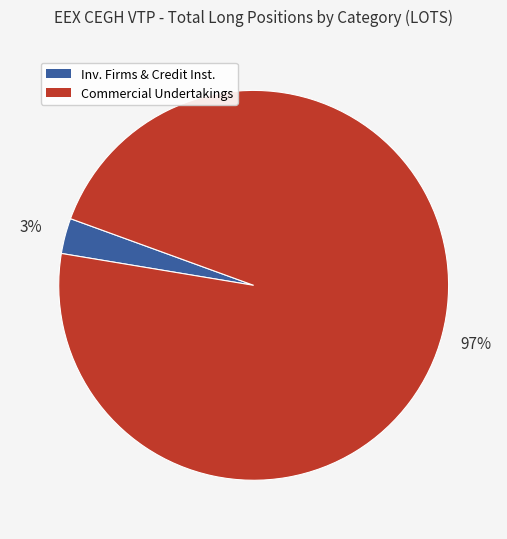

Rank the categories by value from highest to lowest.

Commercial Undertakings, Inv. Firms & Credit Inst.